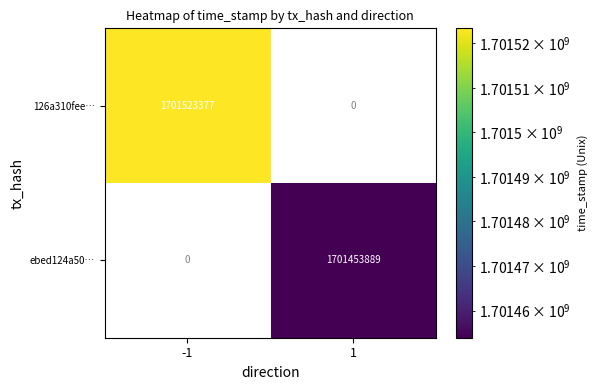

Is it true that ebed124a50… equals 1701453889 at 1?

True